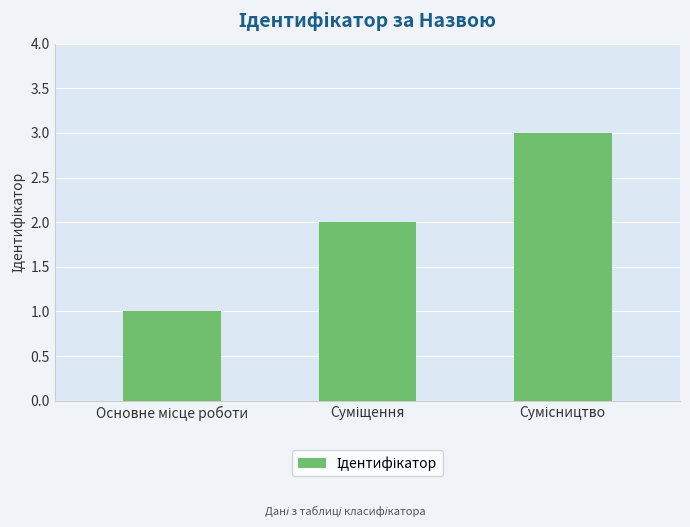

What is the maximum value shown in the chart?

3